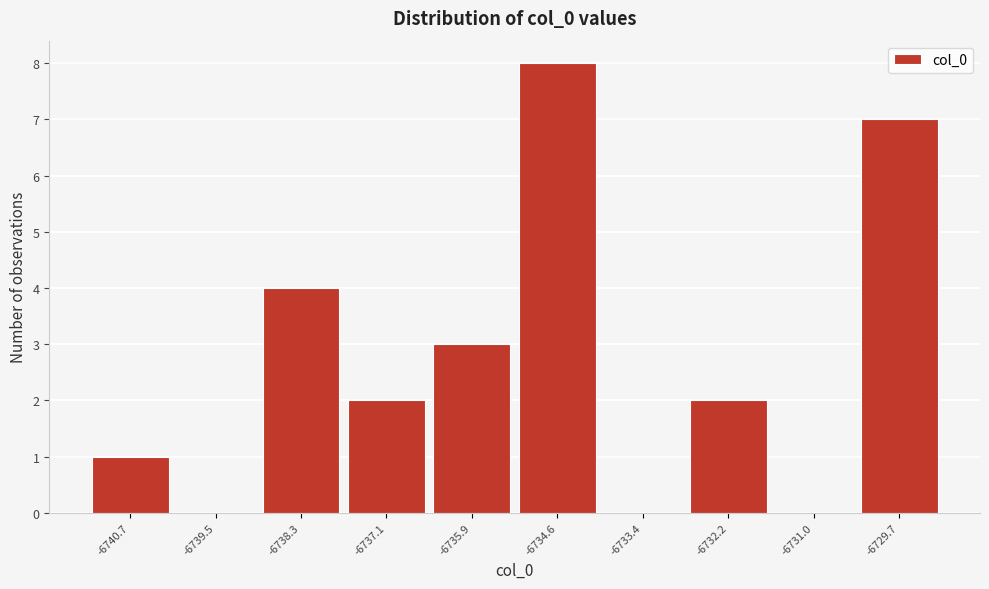

Reading right to left, list all the values displayed in this chart.

-6729.7=7	-6731.0=0	-6732.2=2	-6733.4=0	-6734.6=8	-6735.9=3	-6737.1=2	-6738.3=4	-6739.5=0	-6740.7=1